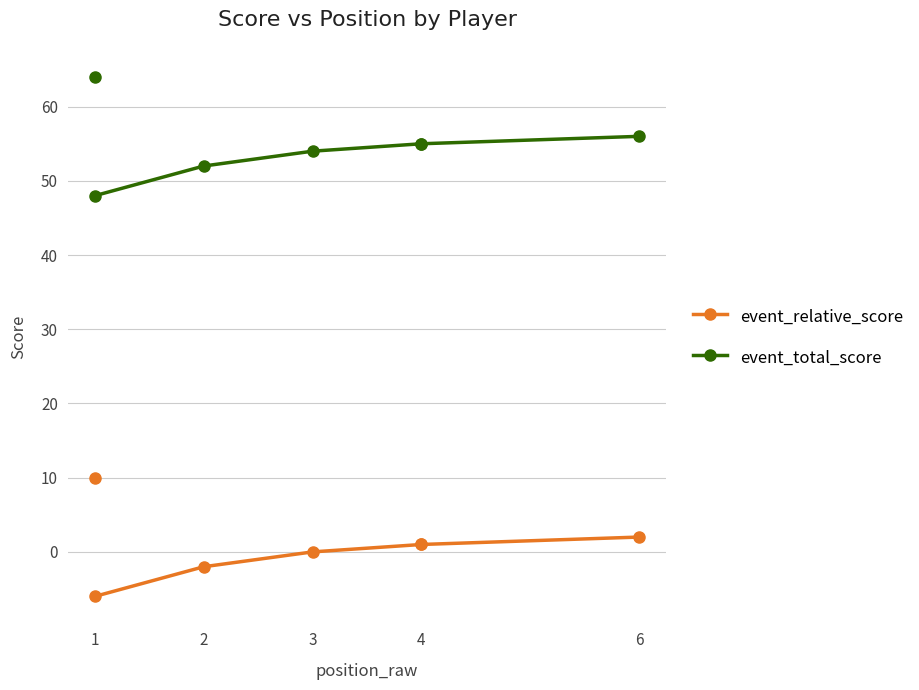

The value of event_total_score at 4 is 84. True or false?

False